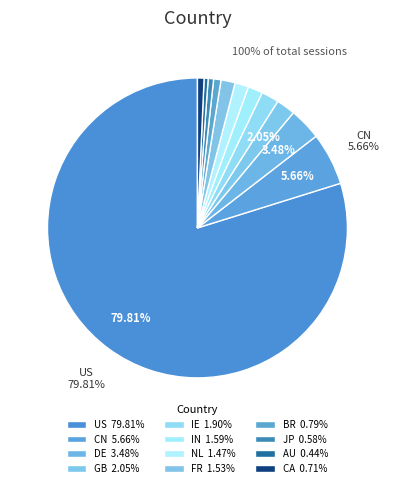

How many segments does this pie chart have?

12